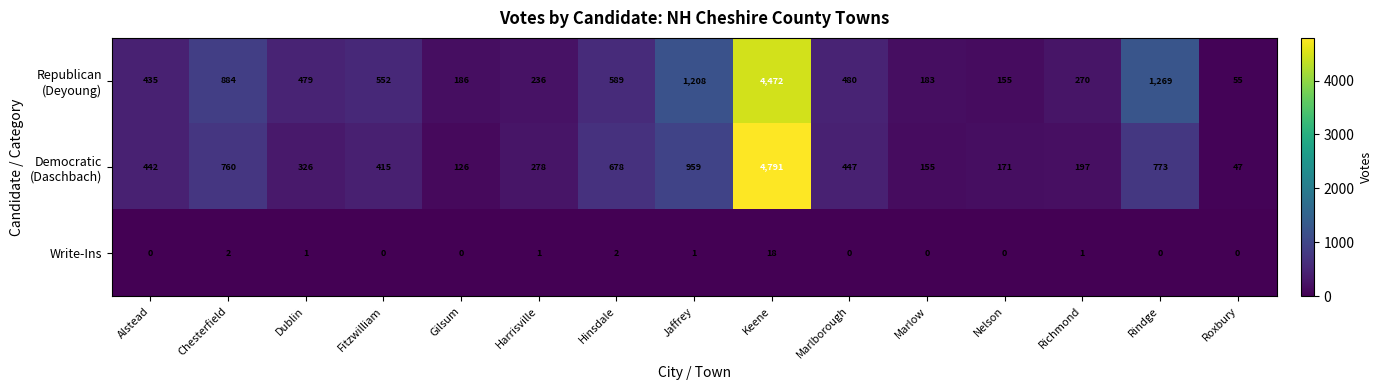

The value of Write-Ins at Jaffrey is 0. True or false?

False